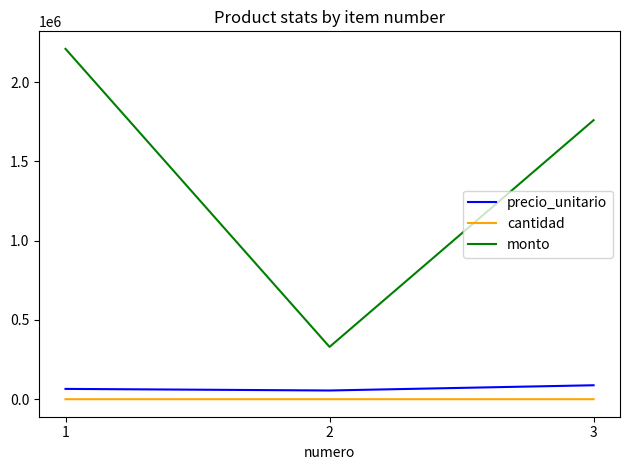

Rank the categories by monto value from lowest to highest.

2, 3, 1